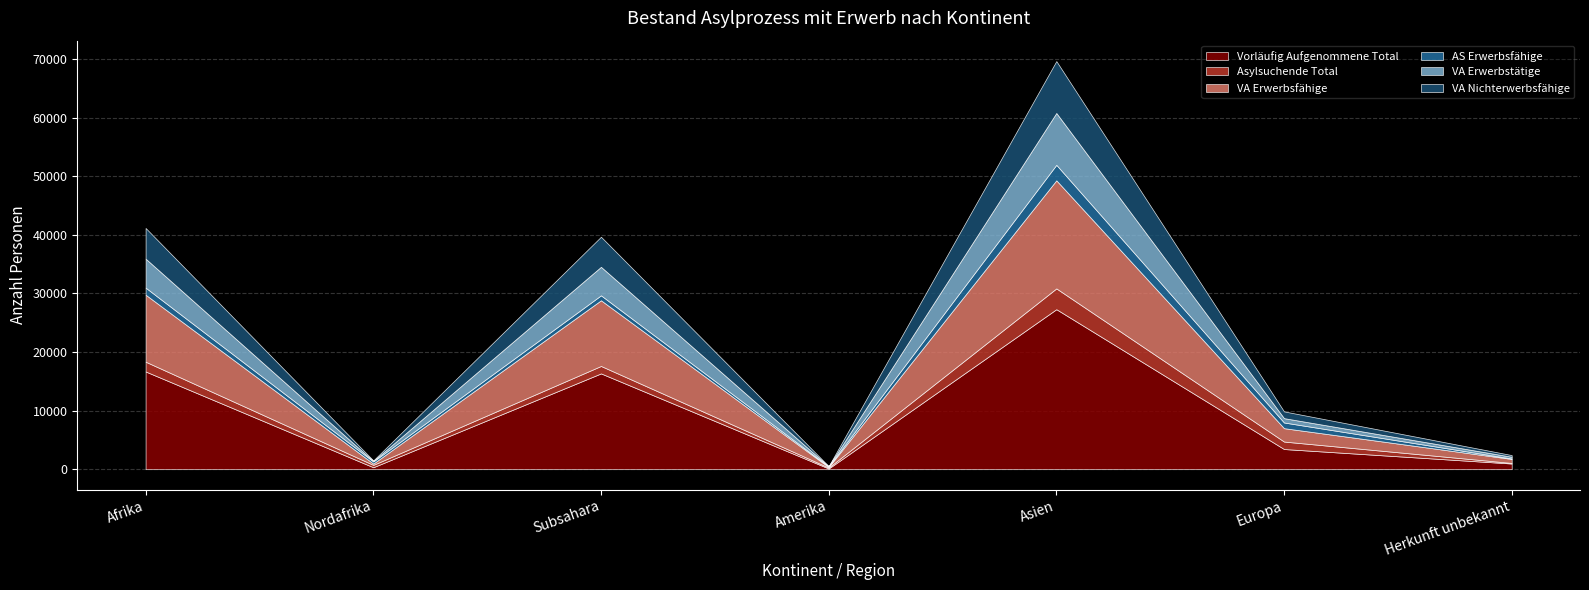

How many interior local peaks does the VA Nichterwerbsfähige series have?

2